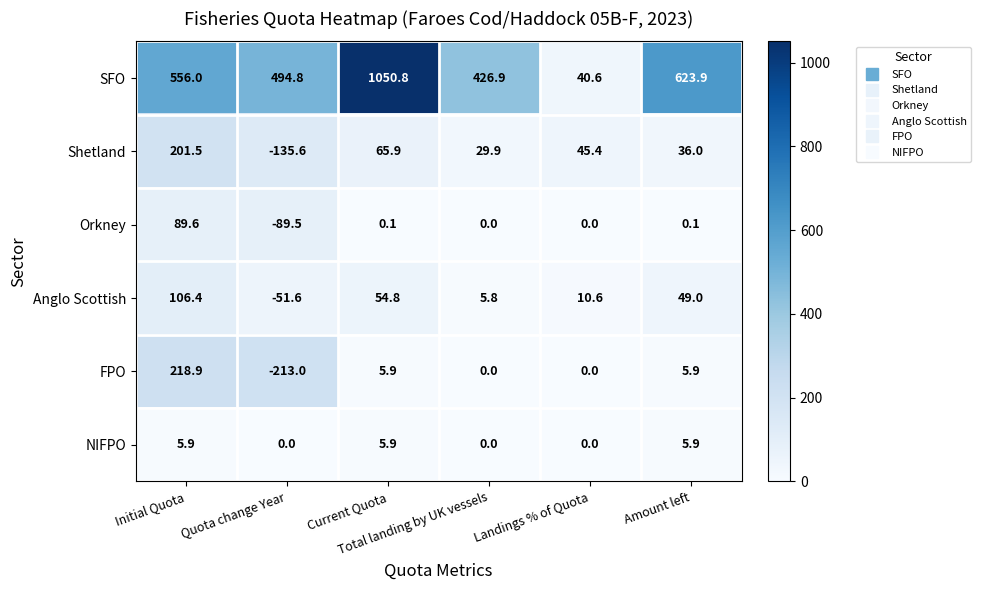

Rank the series by their maximum value, from highest to lowest.

SFO, FPO, Shetland, Anglo Scottish, Orkney, NIFPO